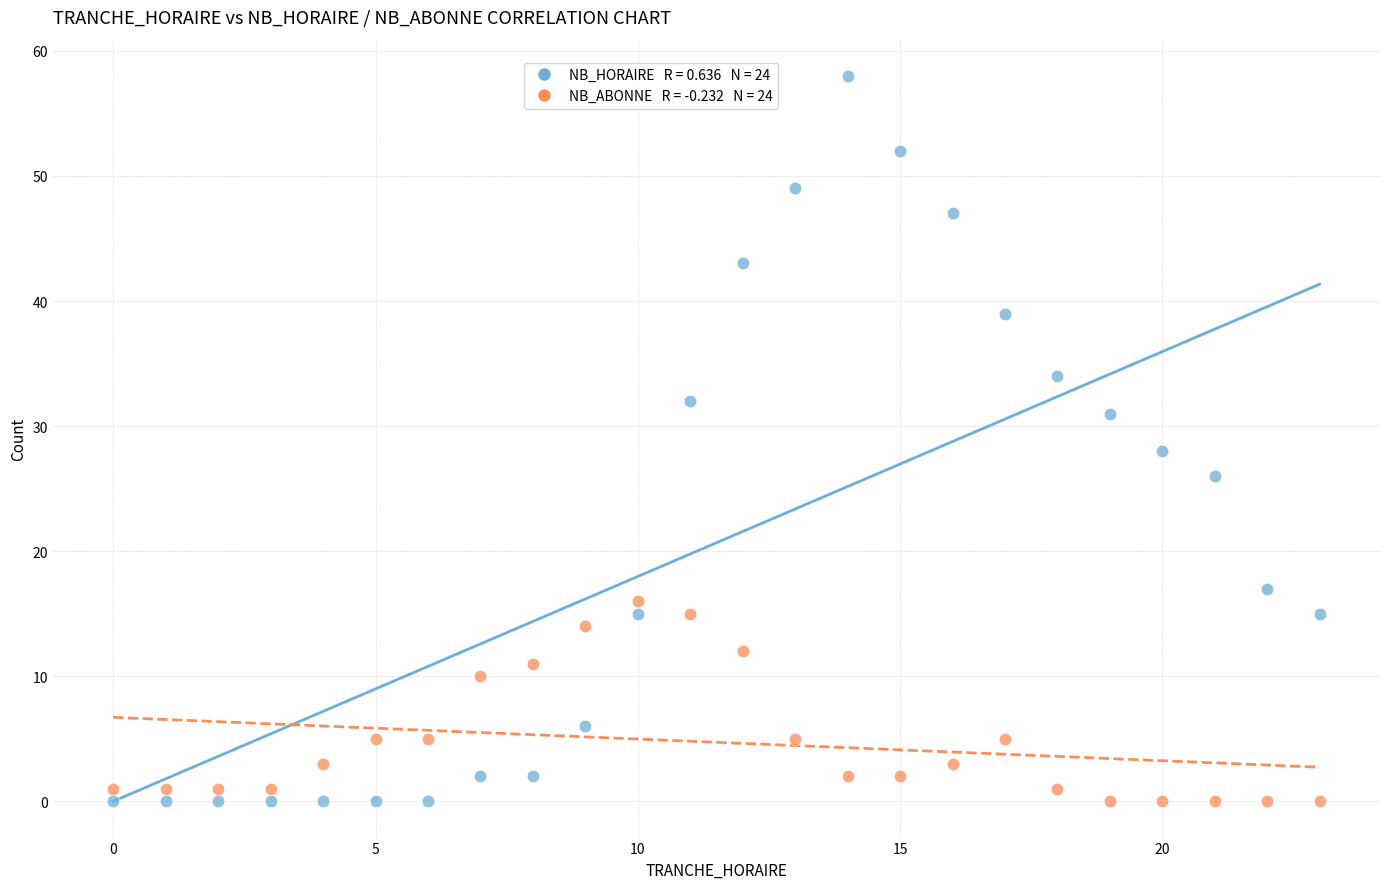

Across all data points, what is the range of Y values (max minus min)?

58